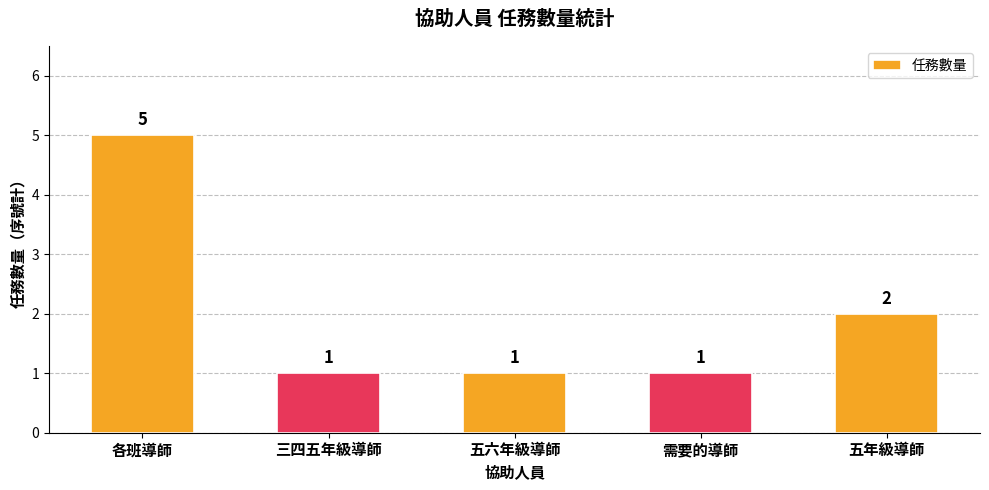

What is the maximum value shown in the chart?

5